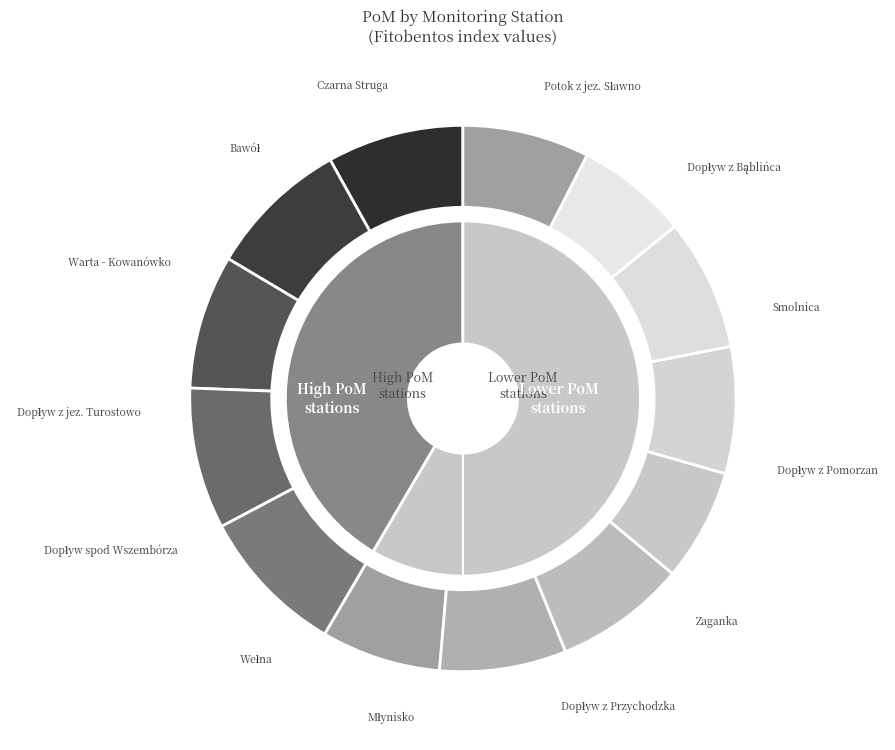

Rank the categories by value from lowest to highest.

Dopływ spod Wszembórza, Bawół, Dopływ z Przychodzka, Młynisko, Dopływ z jez. Turostowo, Czarna Struga, Wełna, Warta - Kowanówko, Smolnica, Potok z jez. Sławno, Dopływ z Bąblińca, Dopływ z Pomorzan, Zaganka